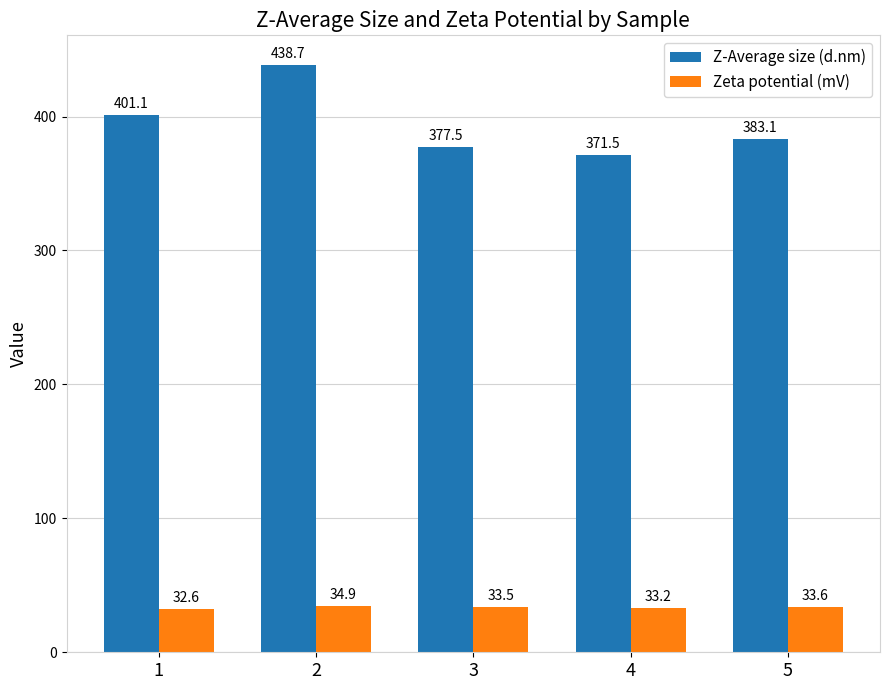

How many bars are there in each group?

2